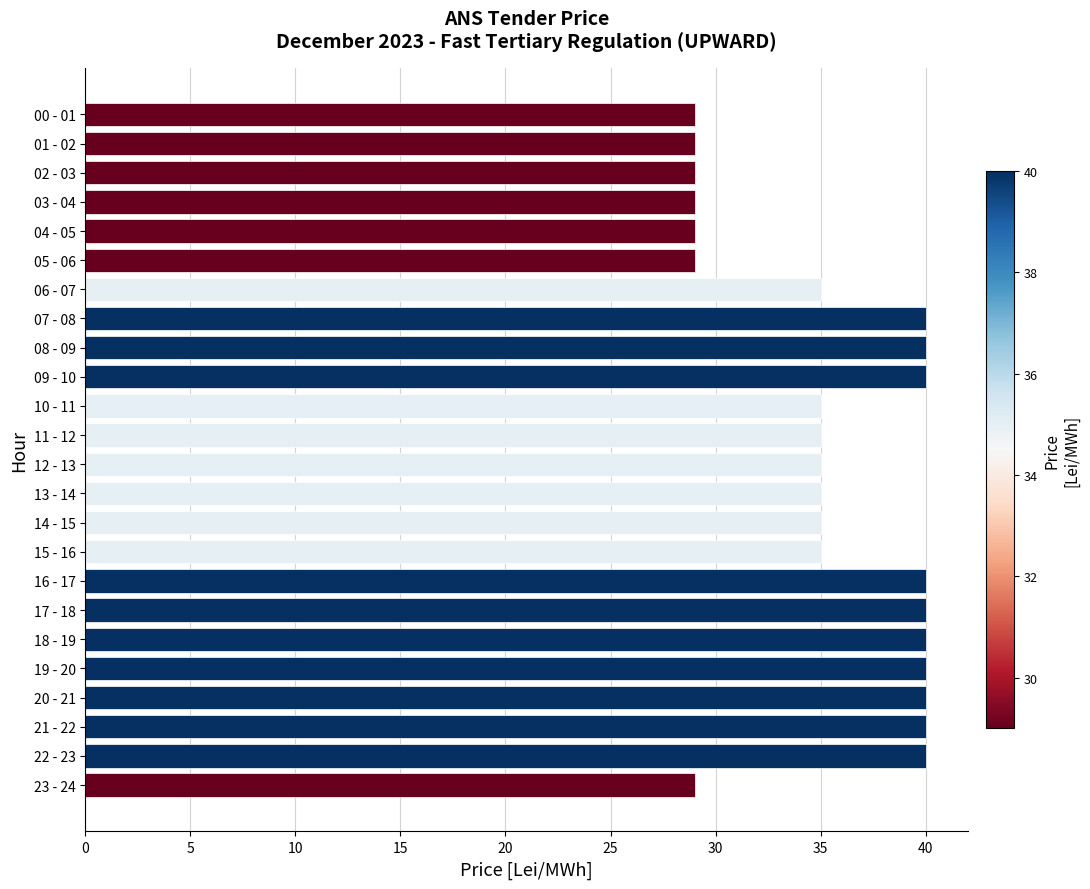

What is the sum of all values?

848